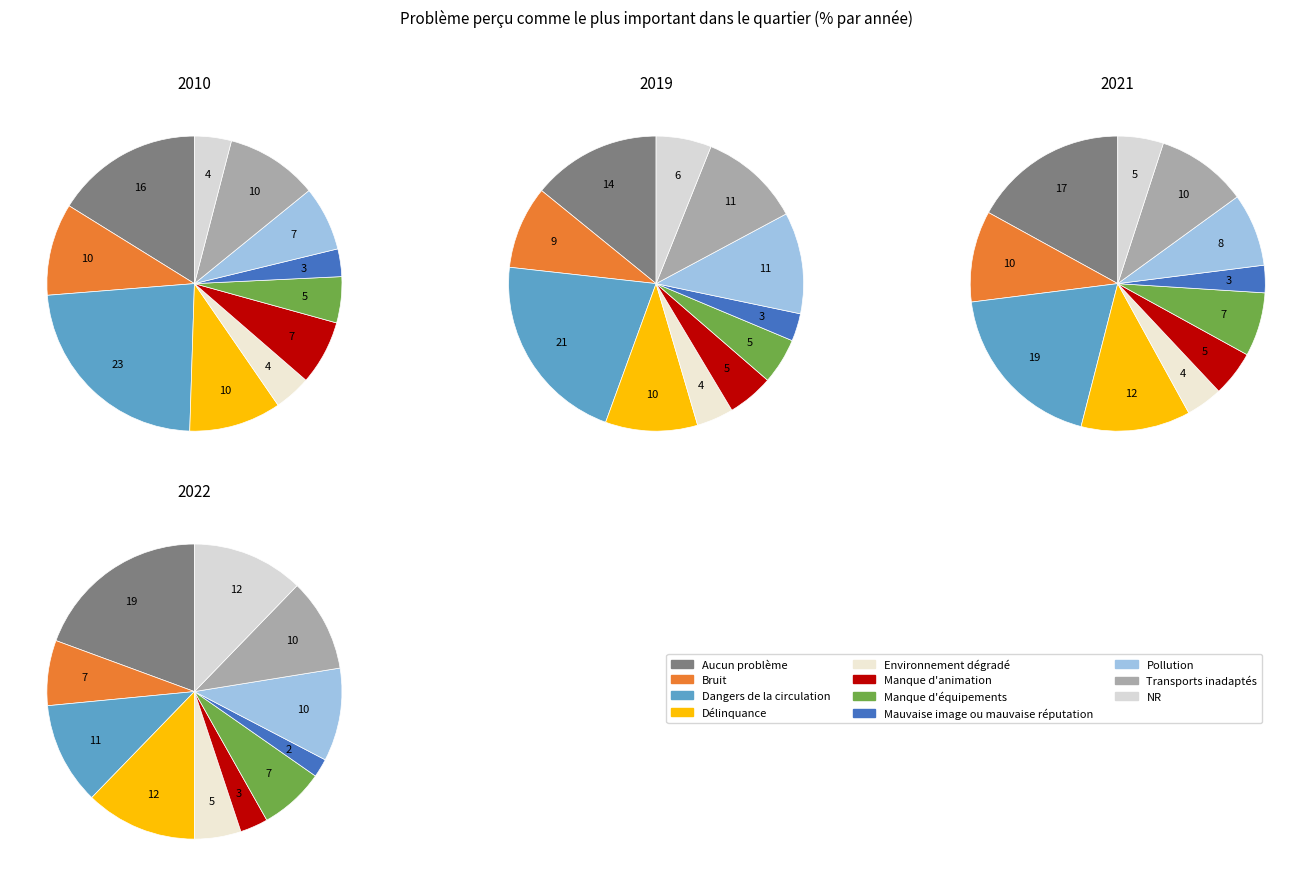

To the nearest percent, what is the difference between the values_2019 and values_2021 slice percentages?

12%